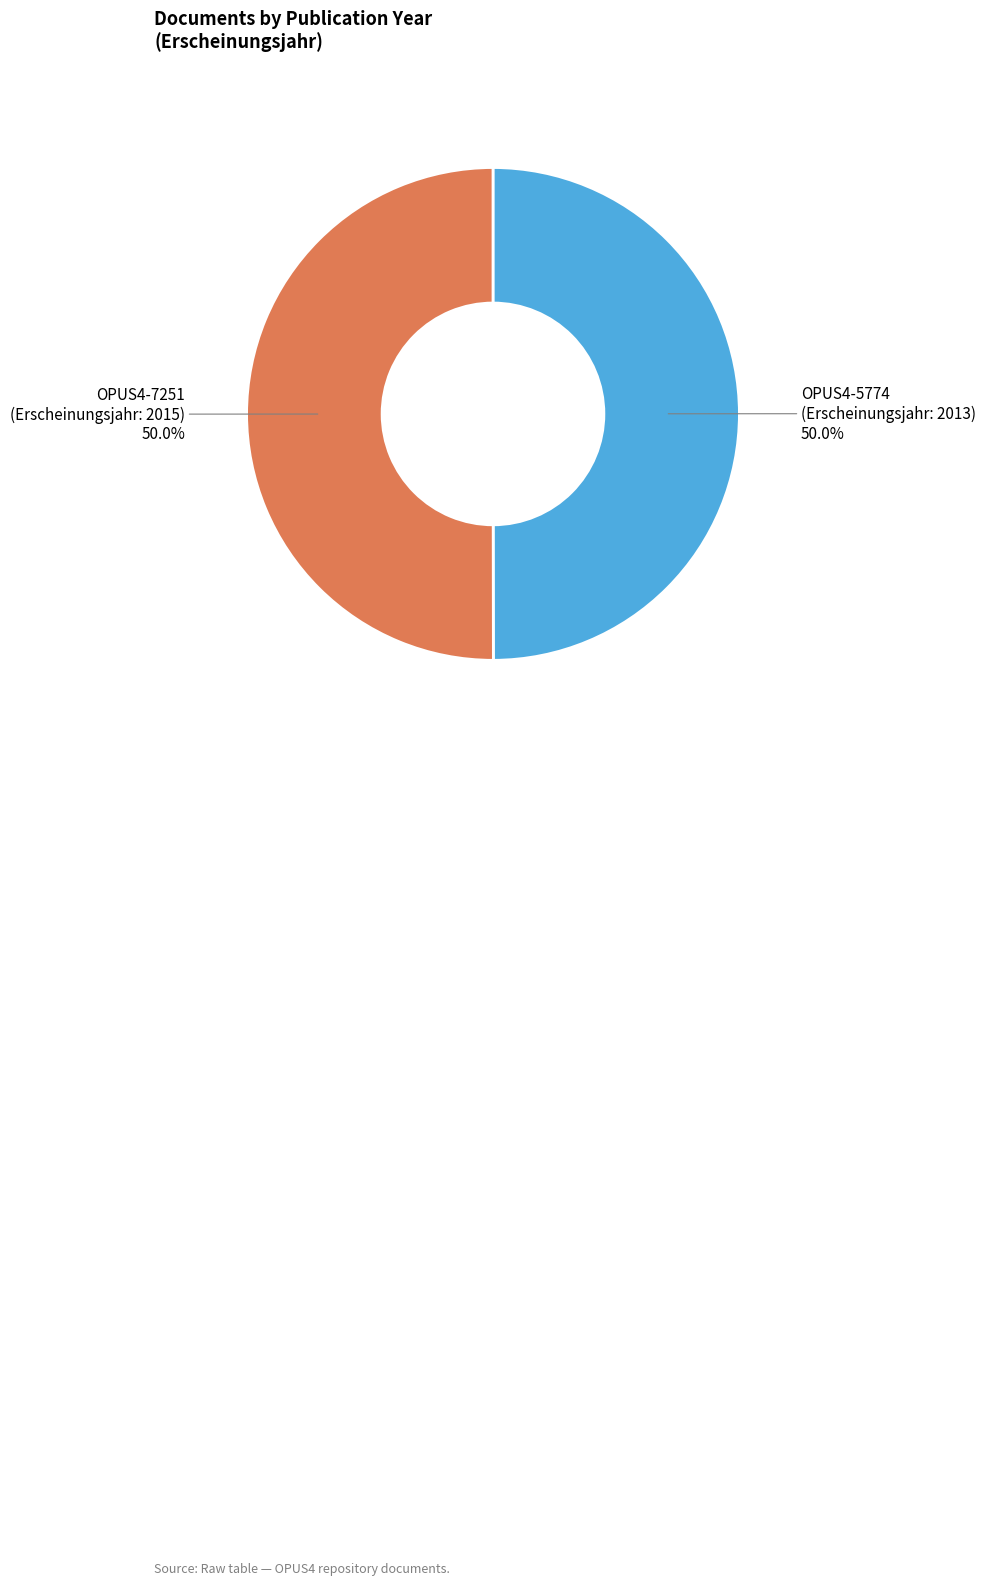

To the nearest percent, what portion does OPUS4-7251 represent?

50%